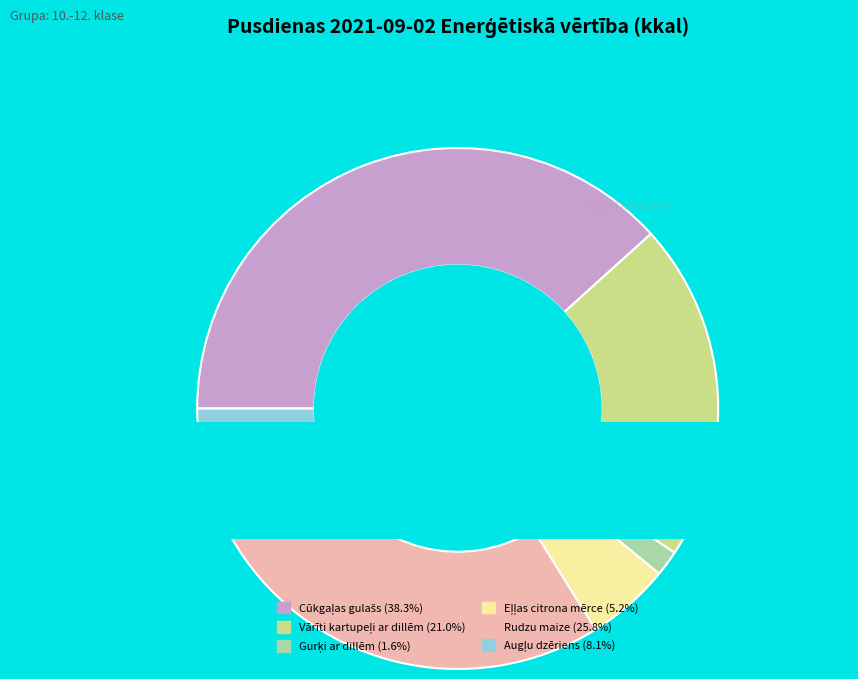

Is it true that Eļļas citrona mērce is 5% of the pie?

True